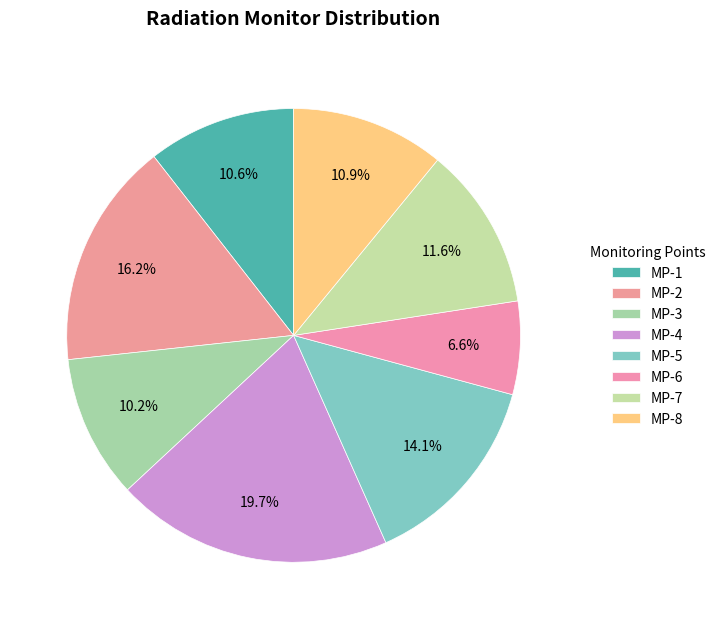

Rank the categories by value from lowest to highest.

MP-6, MP-3, MP-1, MP-8, MP-7, MP-5, MP-2, MP-4